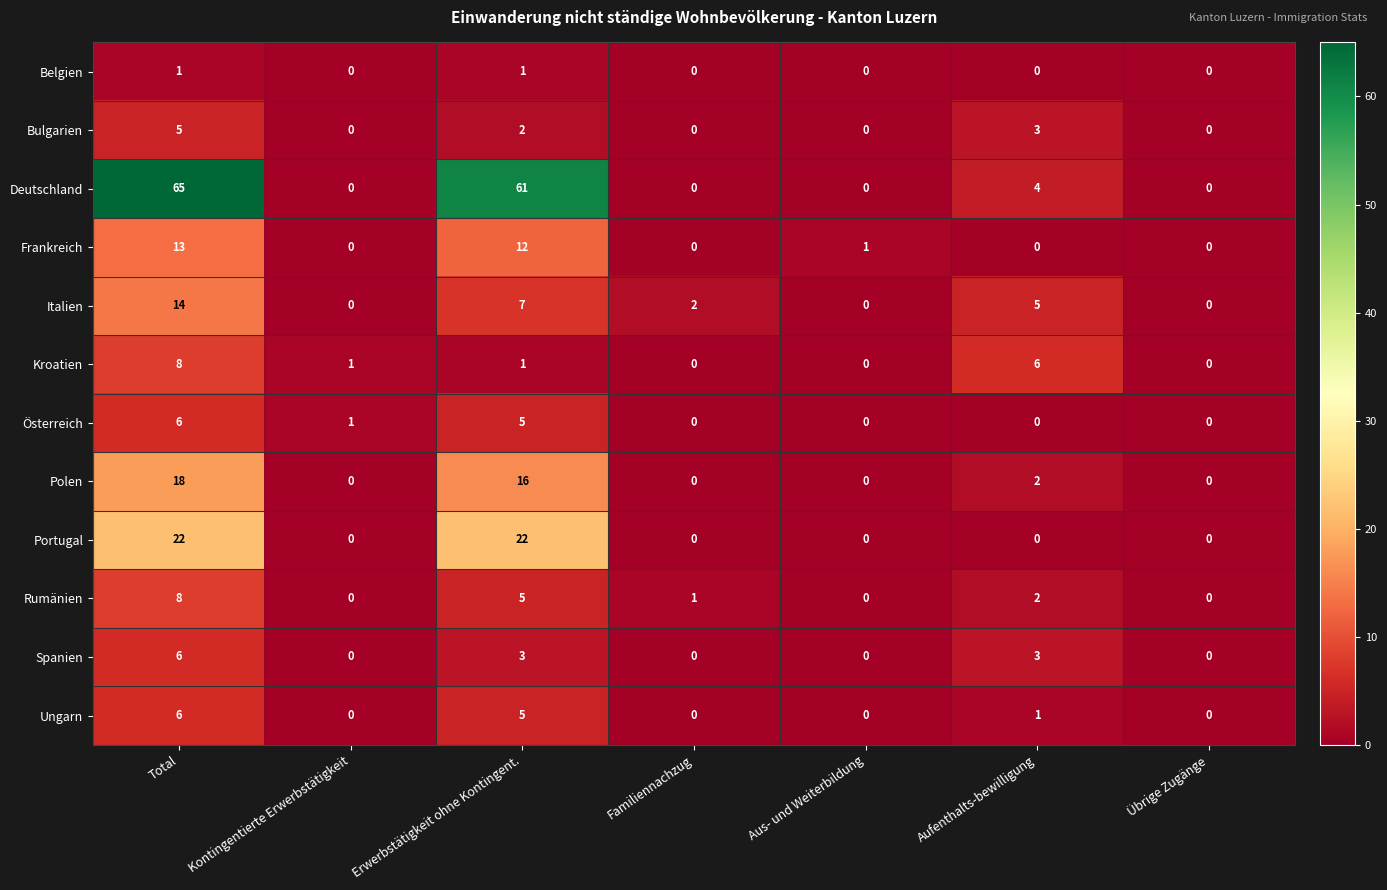

The value of Frankreich at Aufenthalts-bewilligung is 0. True or false?

True